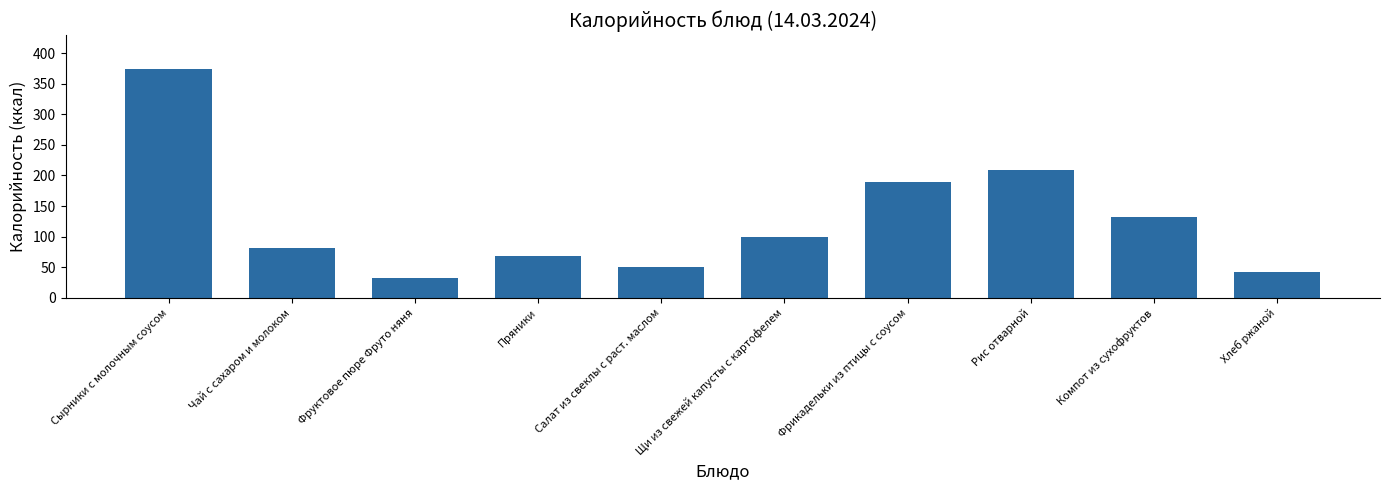

The value at Хлеб ржаной is 42.0. True or false?

True